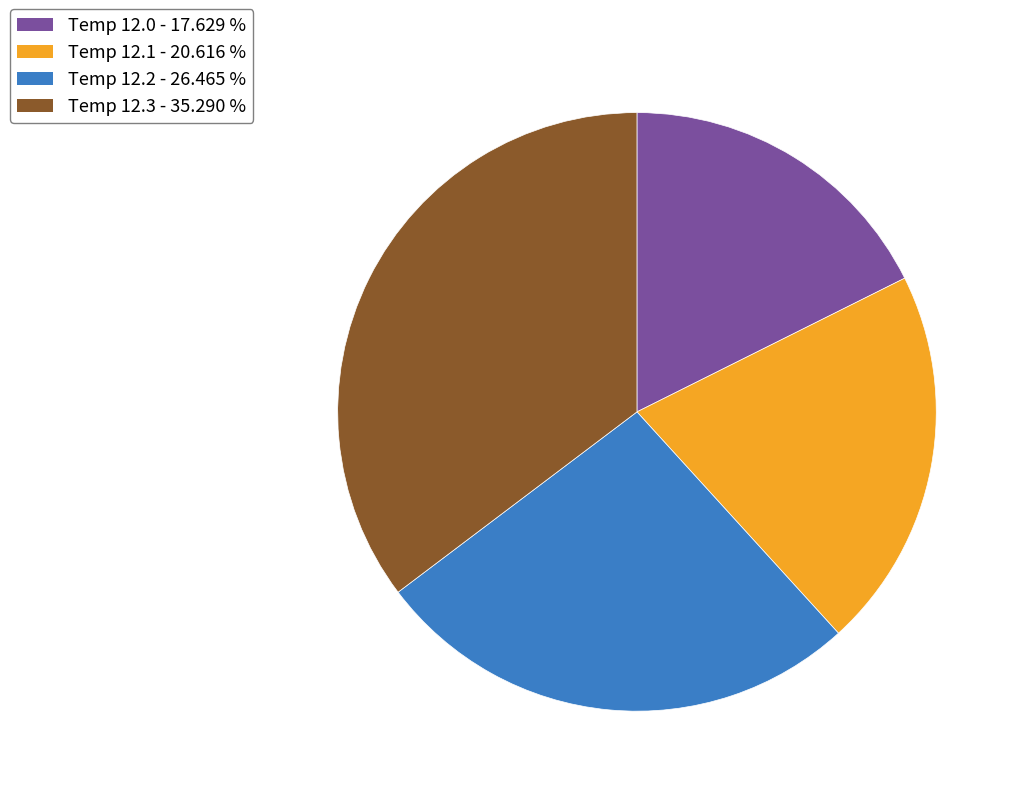

How many segments does this pie chart have?

4